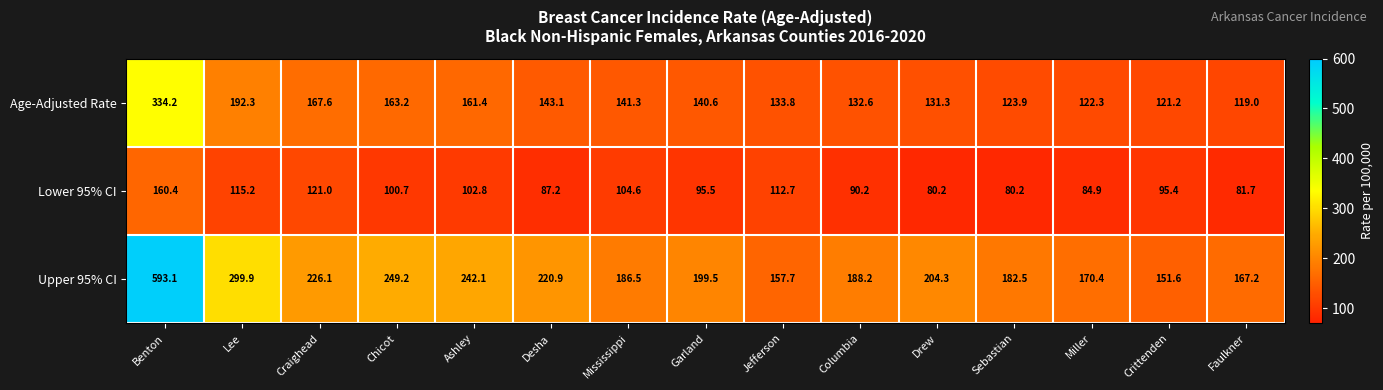

What is the smallest value displayed?

80.2